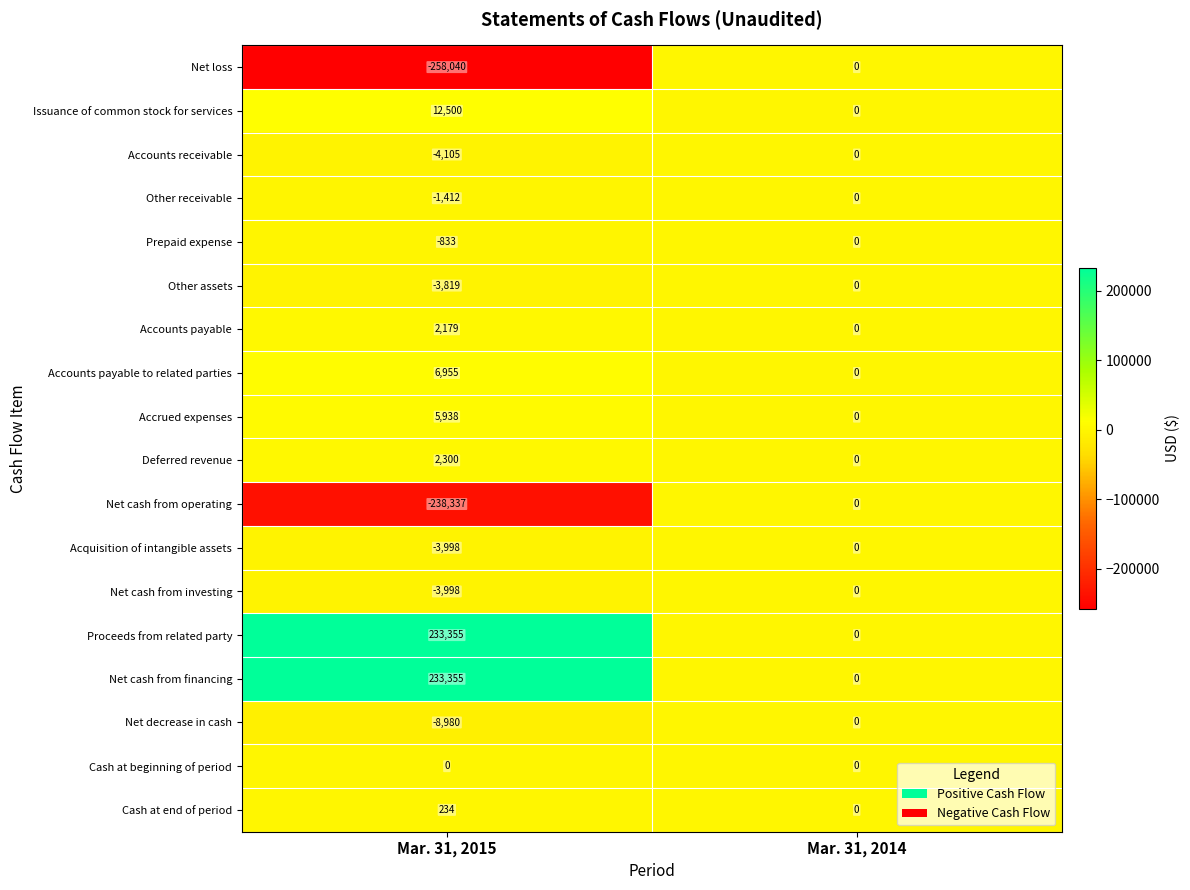

Which series has the widest spread of values?

Net loss